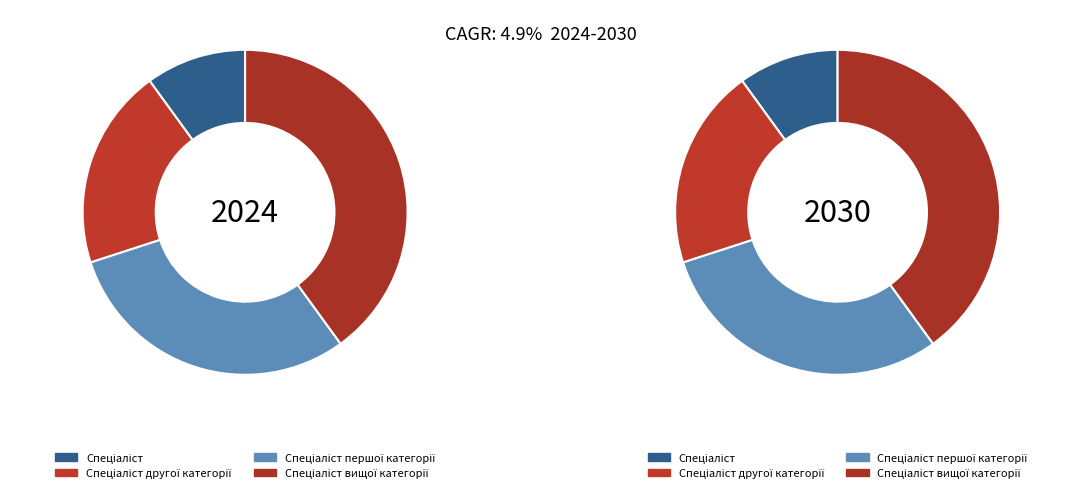

What is the largest slice in the pie chart?

Спеціаліст вищої категорії